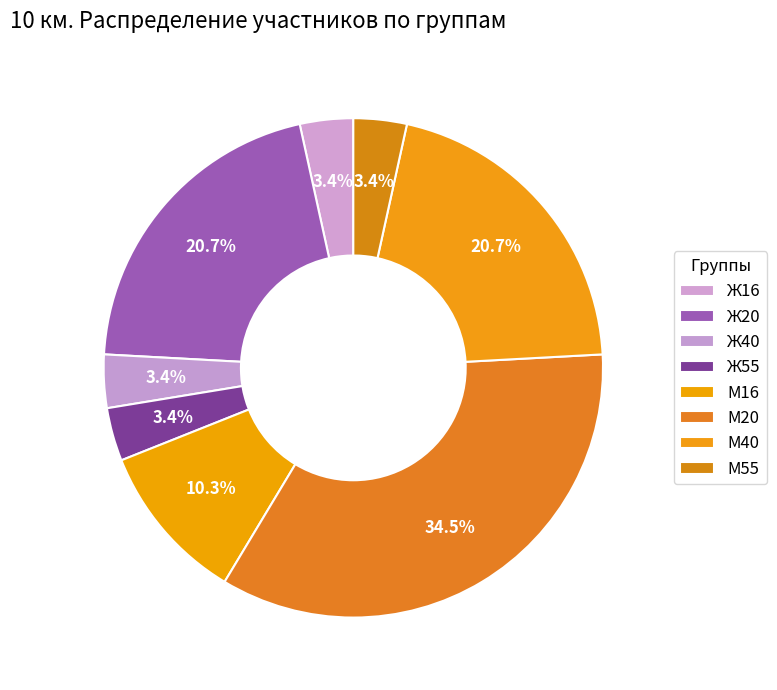

To the nearest percent, what is the average slice percentage?

12%